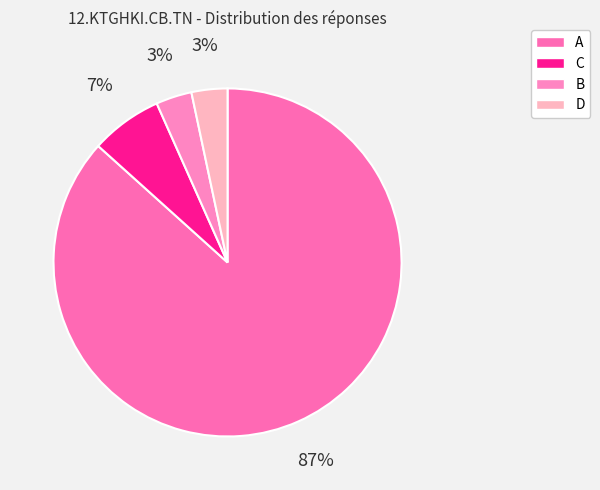

What percentage is the C slice, to the nearest percent?

7%